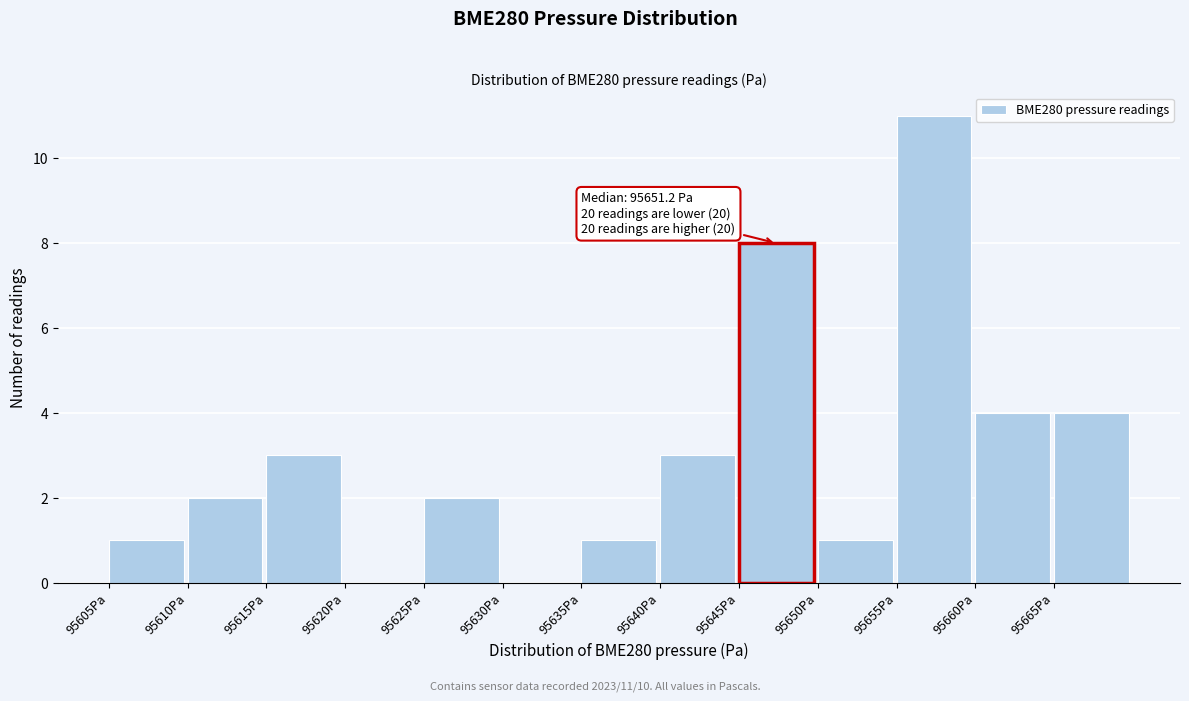

Which range on the x-axis has the tallest bar?

95655 to 95660